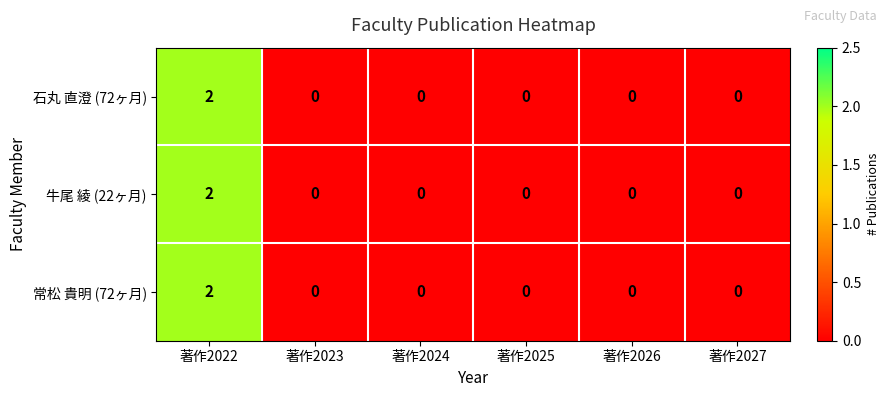

Reading left to right, extract all data points from this chart.

石丸 直澄 (72ヶ月): 著作2022=2	著作2023=0	著作2024=0	著作2025=0	著作2026=0	著作2027=0
牛尾 綾 (22ヶ月): 著作2022=2	著作2023=0	著作2024=0	著作2025=0	著作2026=0	著作2027=0
常松 貴明 (72ヶ月): 著作2022=2	著作2023=0	著作2024=0	著作2025=0	著作2026=0	著作2027=0